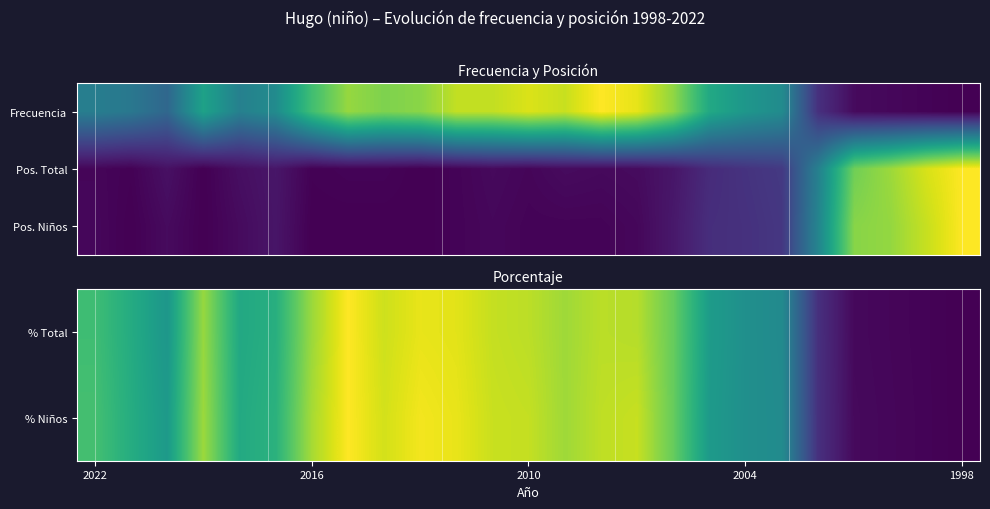

Reading right to left, extract all data points from this chart.

% Total: 0.0	0.0	0.0	0.0	0.1	0.5	0.5	0.5	0.8	0.9	0.9	0.9	0.9	0.9	1.0	1.0	0.9	1.0	0.8	0.6	0.6	0.8	0.5	0.6	0.7
% Niños: 0.0	0.0	0.0	0.0	0.1	0.5	0.5	0.5	0.8	0.9	0.9	0.9	0.9	0.9	1.0	1.0	0.9	1.0	0.9	0.6	0.6	0.9	0.5	0.6	0.7
Pos. Niños: 1.0	0.9	0.8	0.8	0.5	0.2	0.1	0.1	0.1	0.0	0.0	0.0	0.0	0.0	0.0	0.0	0.0	0.0	0.0	0.1	0.0	0.0	0.0	0.0	0.0